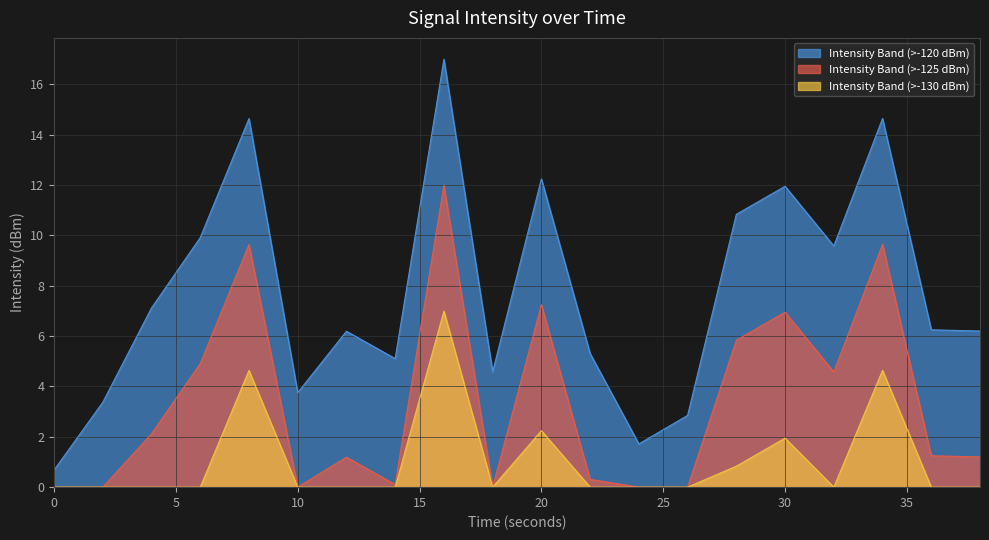

The Intensity Band (>-125 dBm) series shows 11.1 at 30. True or false?

False